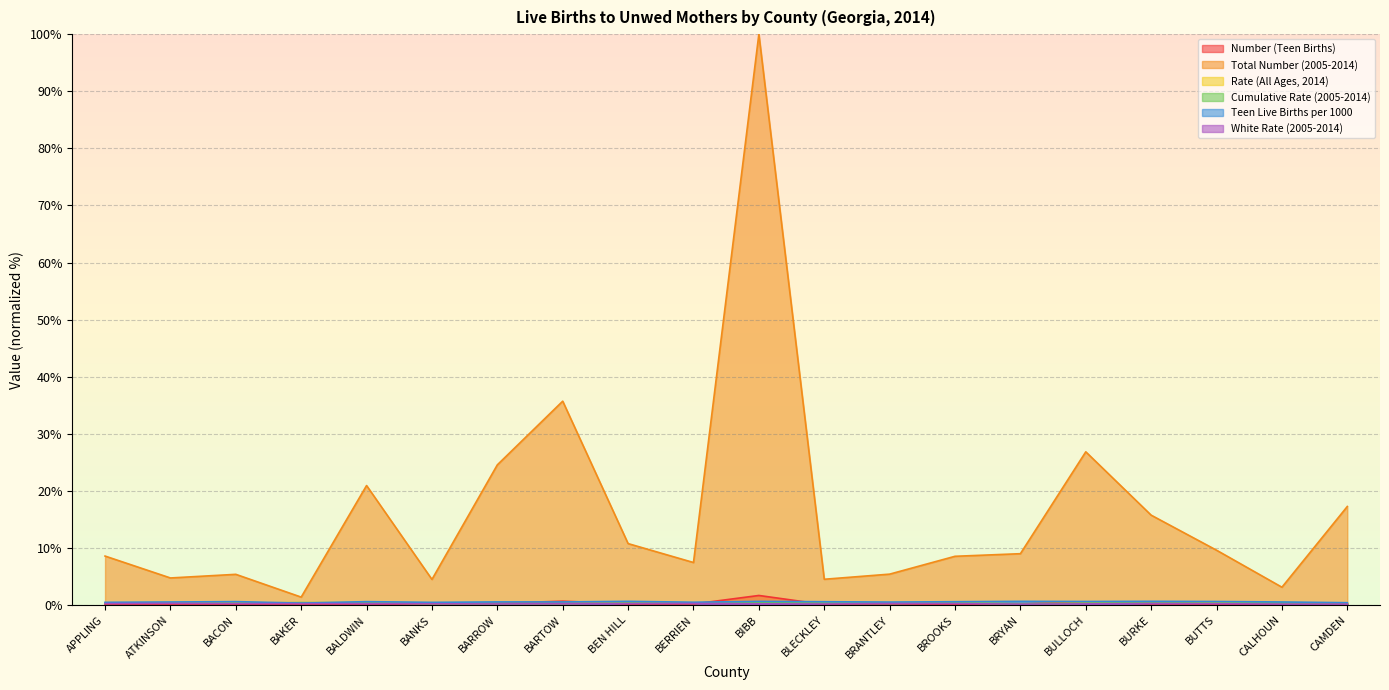

True or false: Number (Teen Births) has a value of 0.1 at BURKE.

False